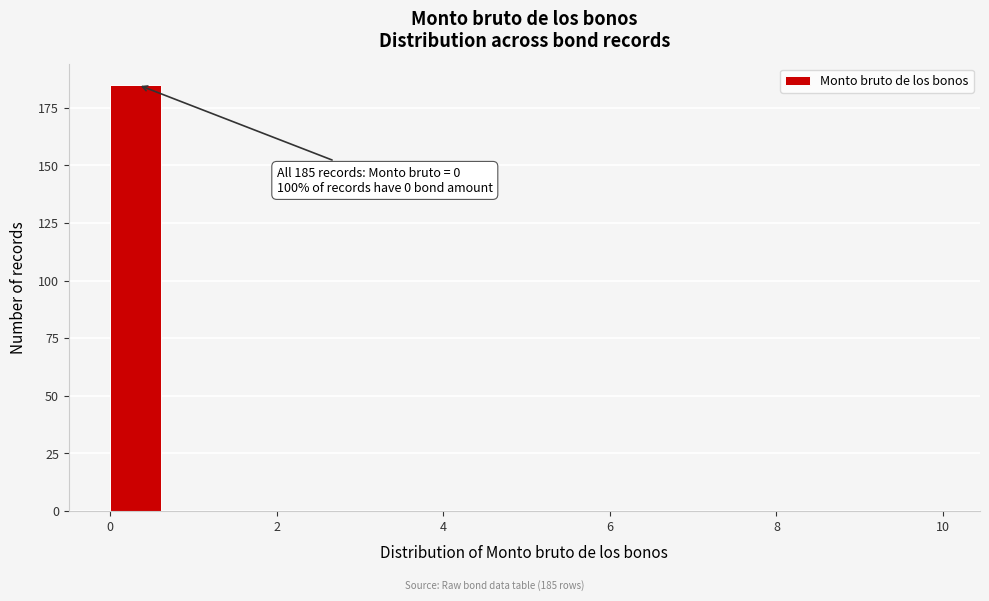

Read against the x-axis, roughly where is the centre of the tallest bar?

0.4